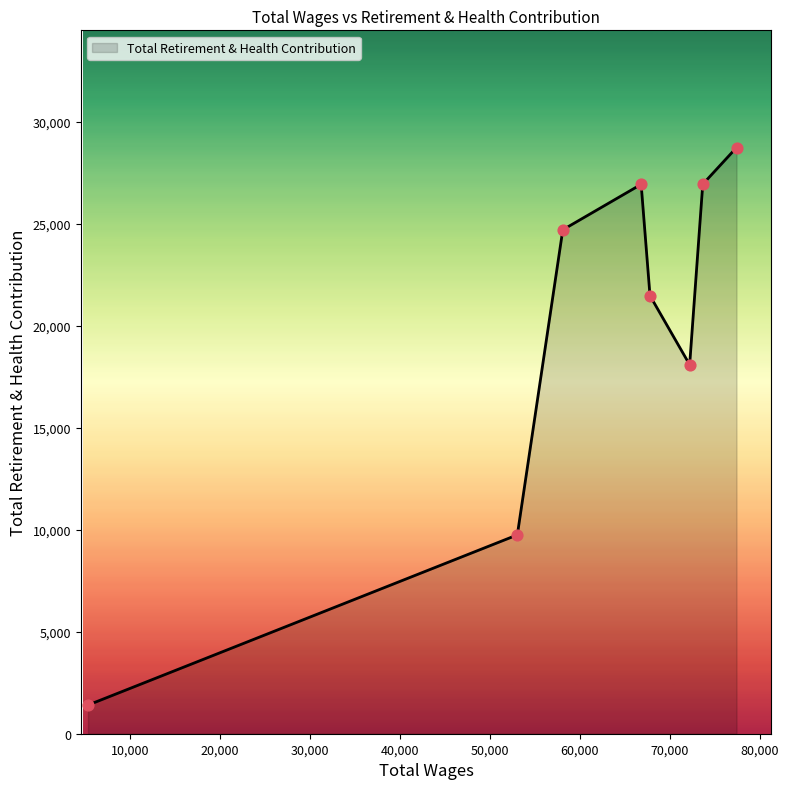

What is the maximum value shown in the chart?

28726